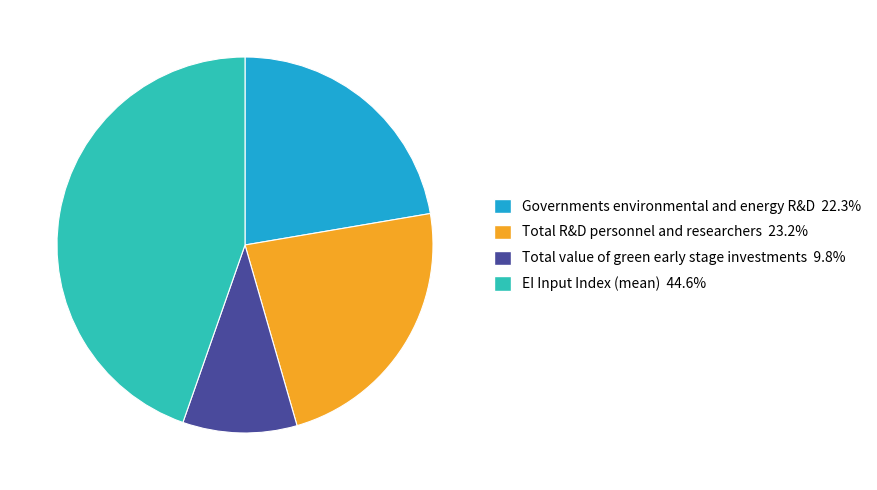

The Governments environmental and energy R&D slice represents 22% of the pie. True or false?

True